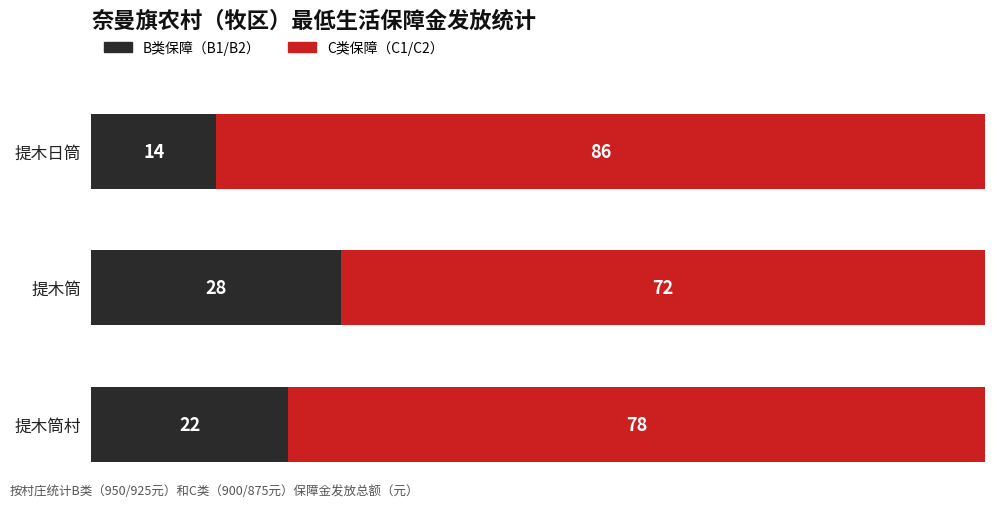

What is the difference between the maximum and minimum values in the B类保障（B1/B2） series?

14